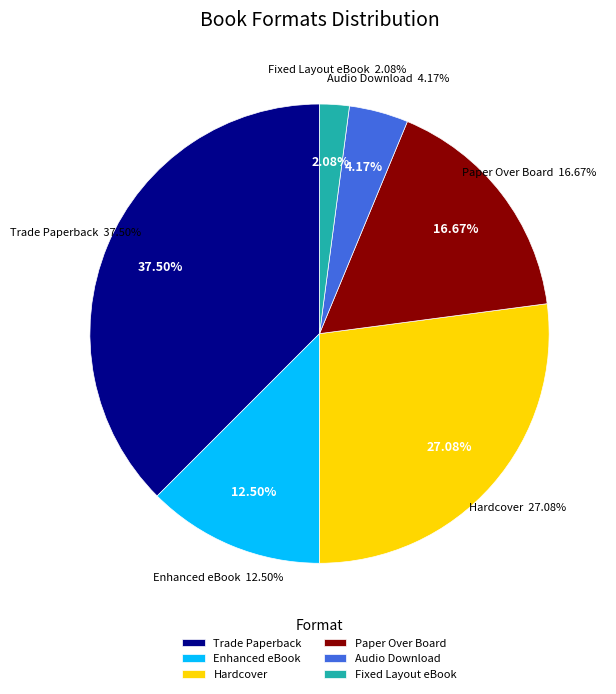

How many segments does this pie chart have?

6